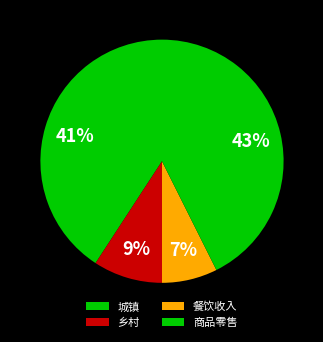

How many segments does this pie chart have?

4